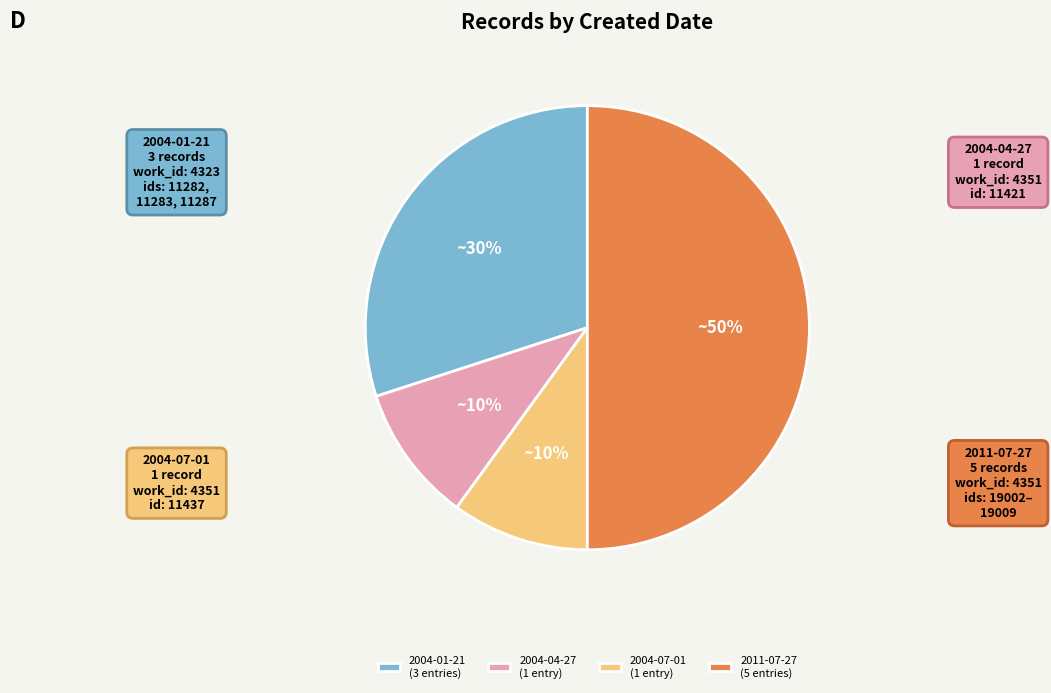

Do 2011-07-27 (5 entries) and 2004-01-21 (3 entries) together represent more than half of the pie?

Yes